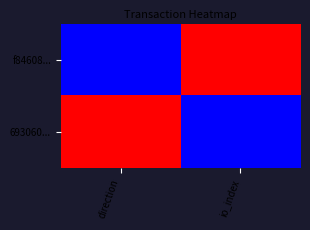

Which series has the largest total across all categories?

f84608...